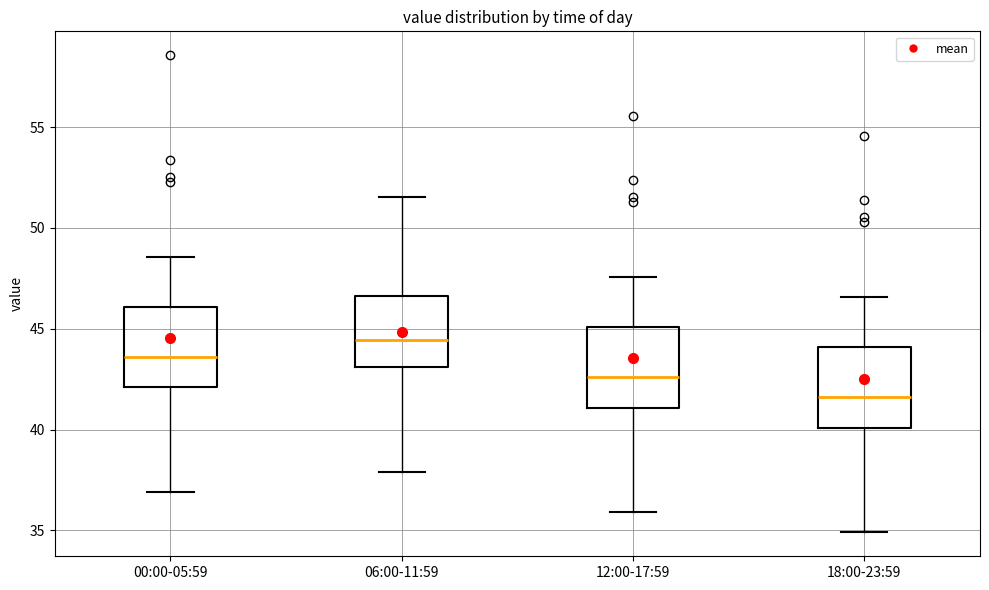

Where is the upper edge of the box for 18:00-23:59 on the y-axis? The values are not printed on the chart, so give them approximately, as read against the axis.

44.0